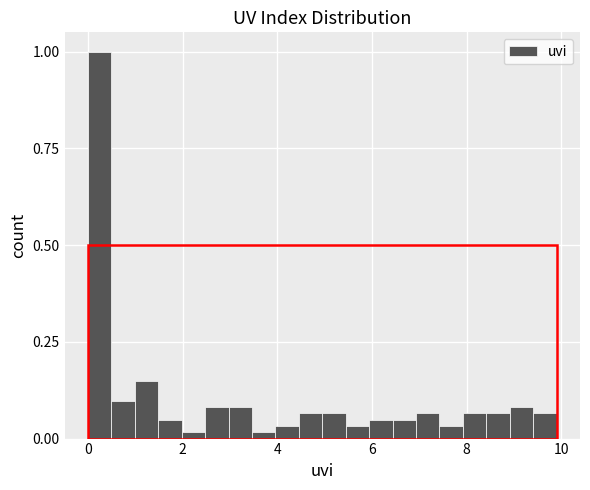

Read against the x-axis, roughly where is the centre of the tallest bar?

0.2